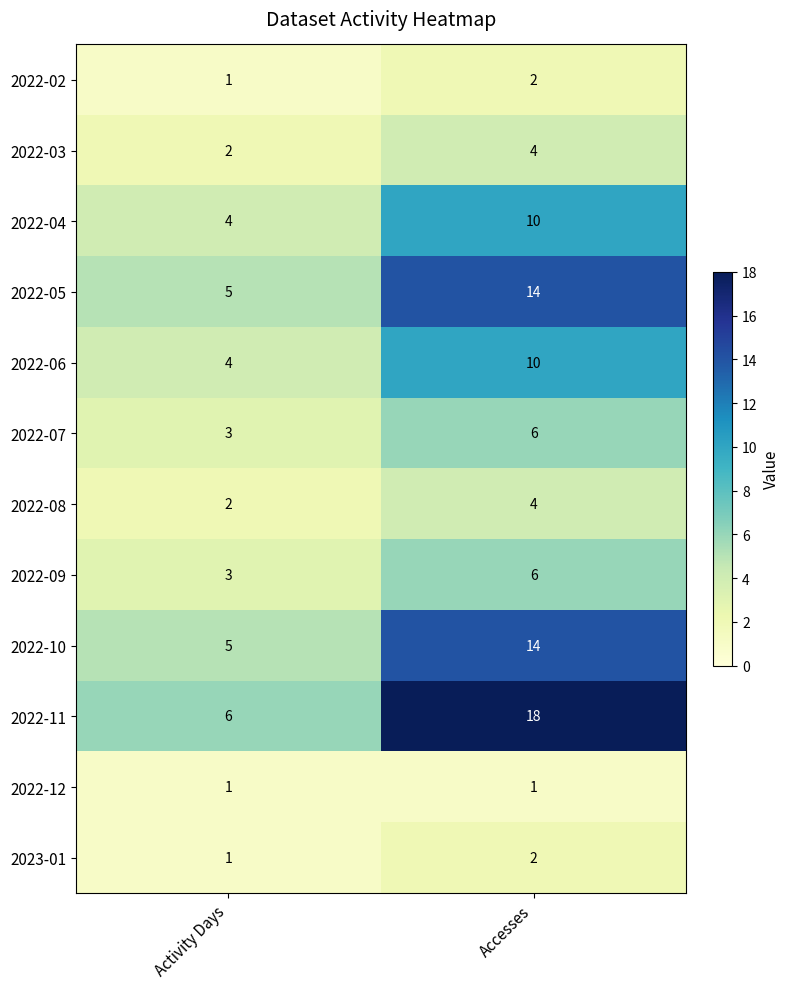

Which label corresponds to the largest value in the chart?

Accesses